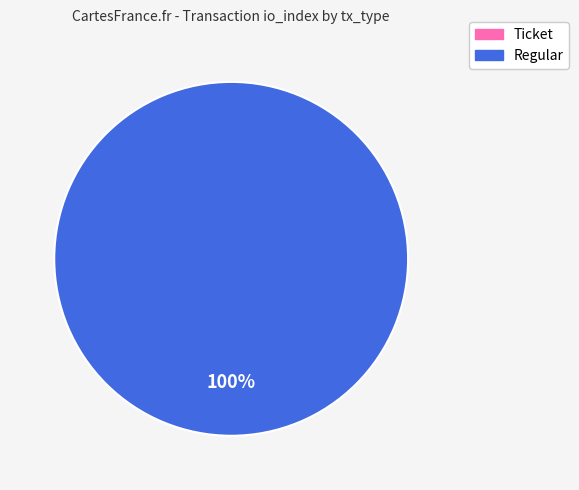

Rank the categories by value from highest to lowest.

Regular, Ticket